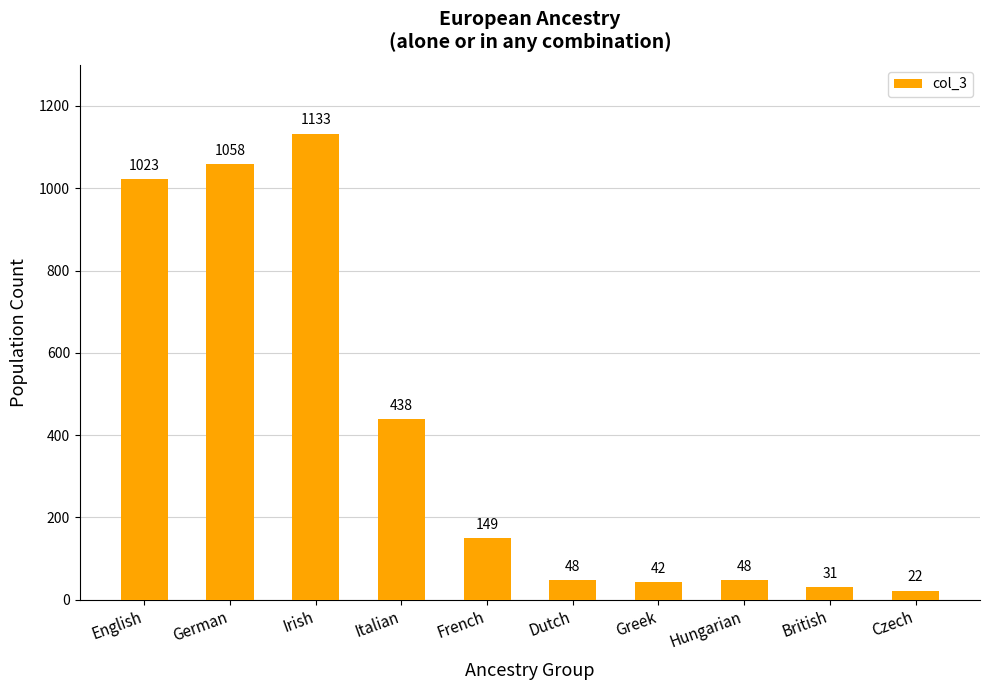

What is the change in value from English to Irish?

+110